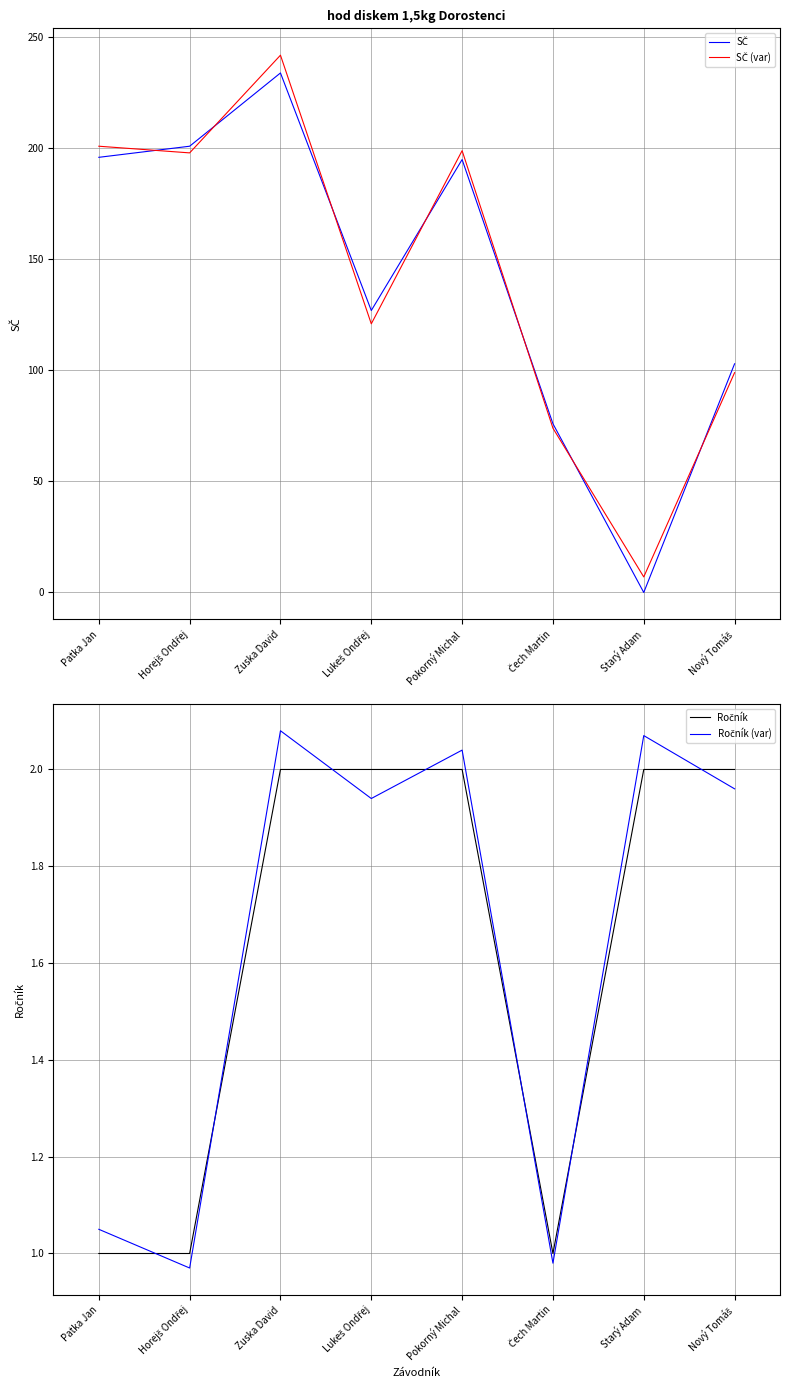

True or false: SČ (var) has a value of 201.0 at Patka Jan.

True